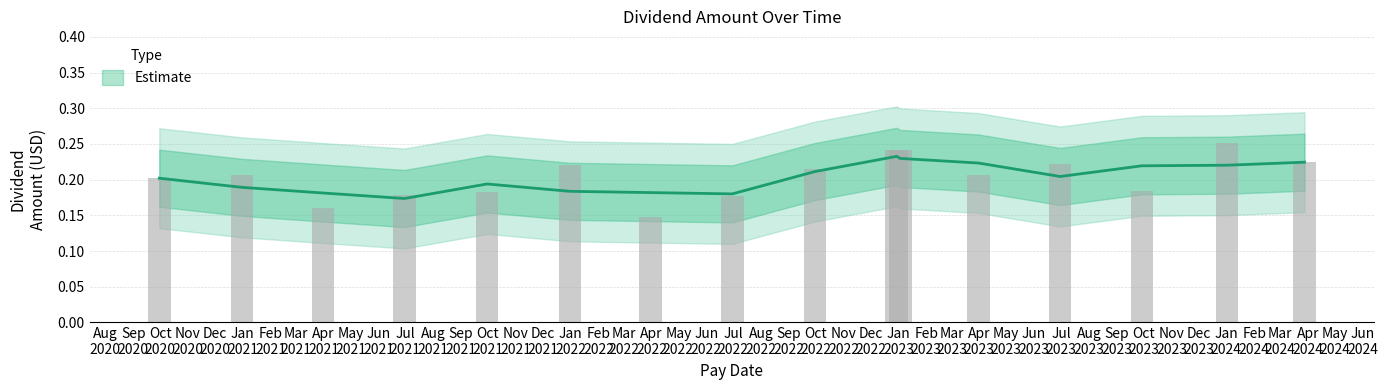

True or false: the data shows 0.2 at 2021-12-31.

True